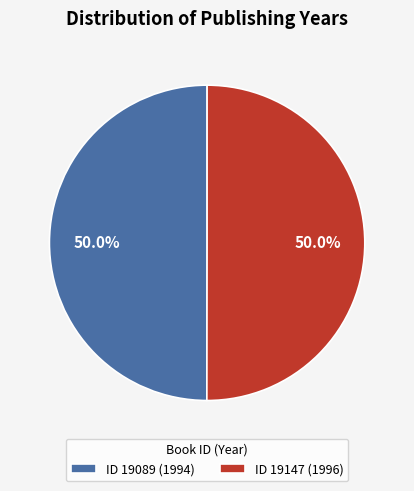

Approximately how many times larger is the value at ID 19089 (1994) compared to ID 19147 (1996)?

1.0